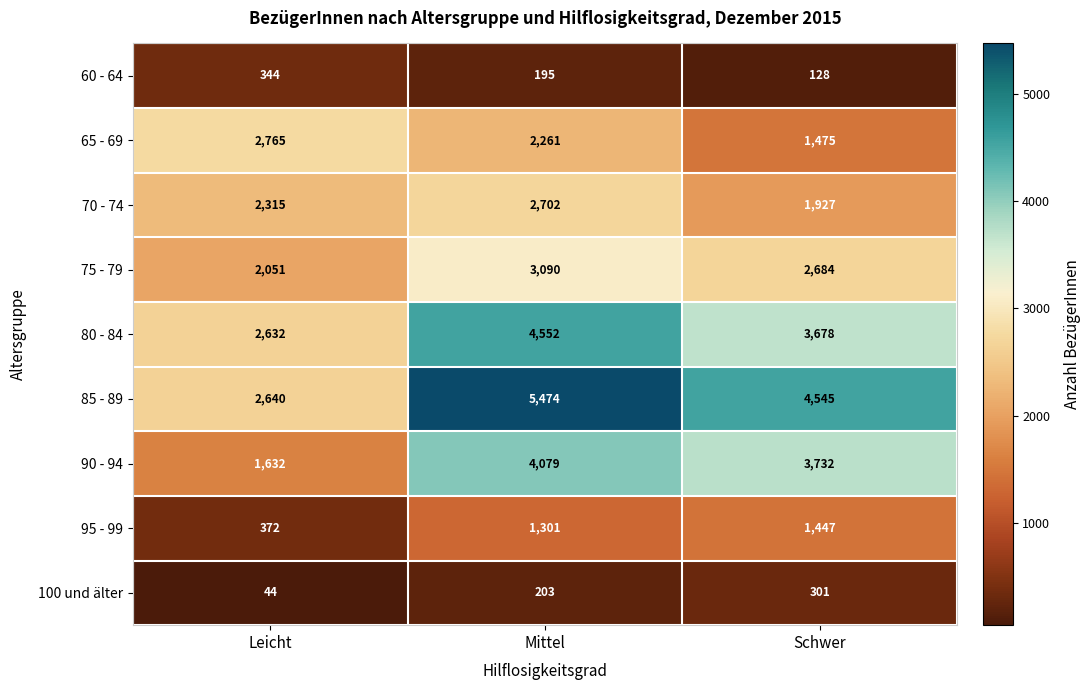

How many categories are shown in the chart?

3